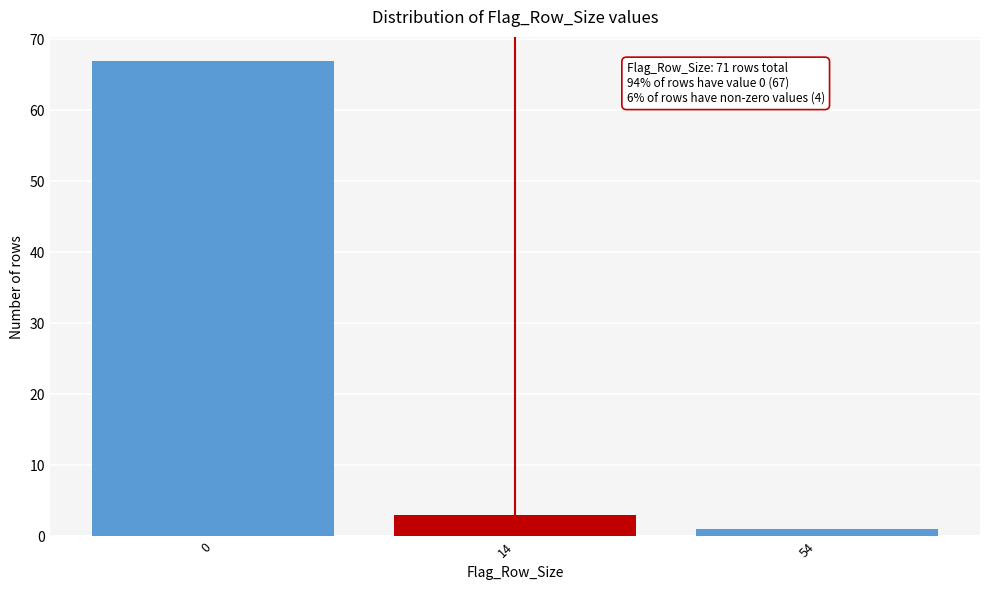

Reading right to left, what are all the values shown in this chart?

1	3	67